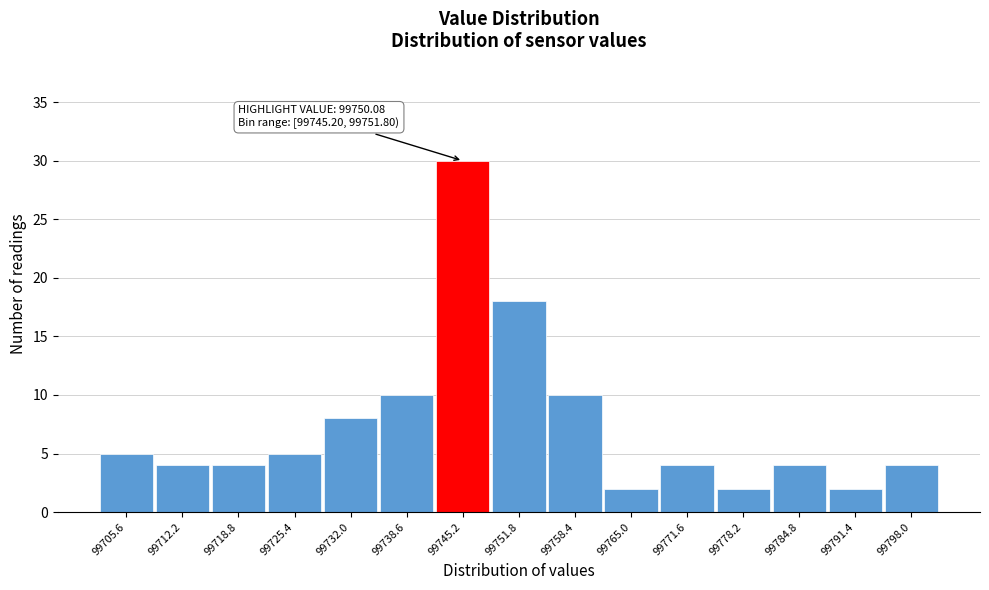

Reading left to right, transcribe all the data shown in this chart.

5	4	4	5	8	10	30	18	10	2	4	2	4	2	4